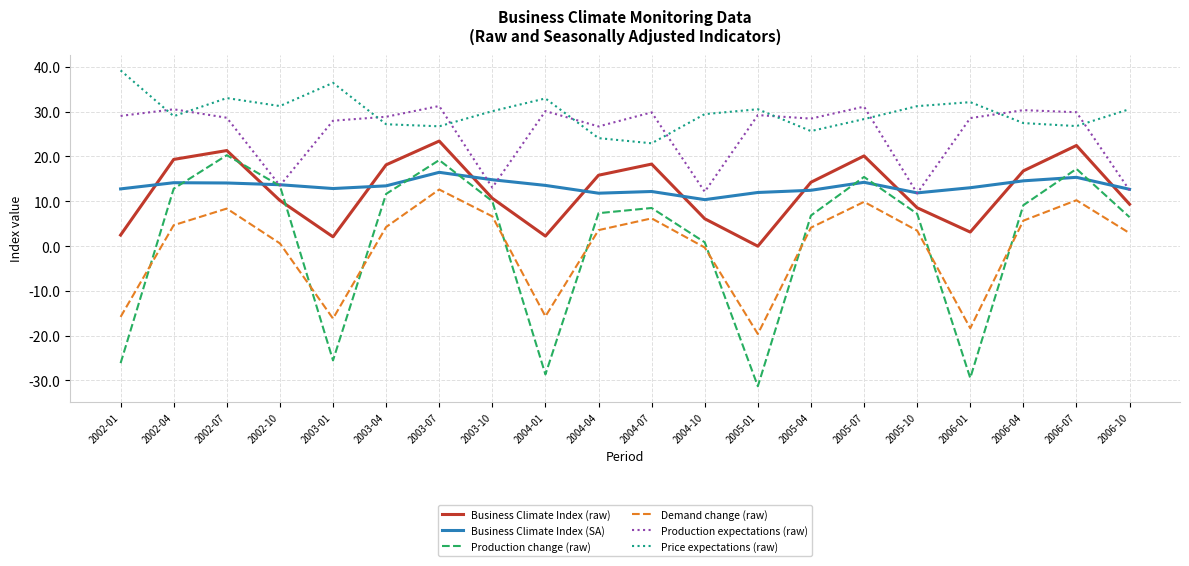

True or false: Production change (raw) has more than 2 points higher than both neighbors.

True